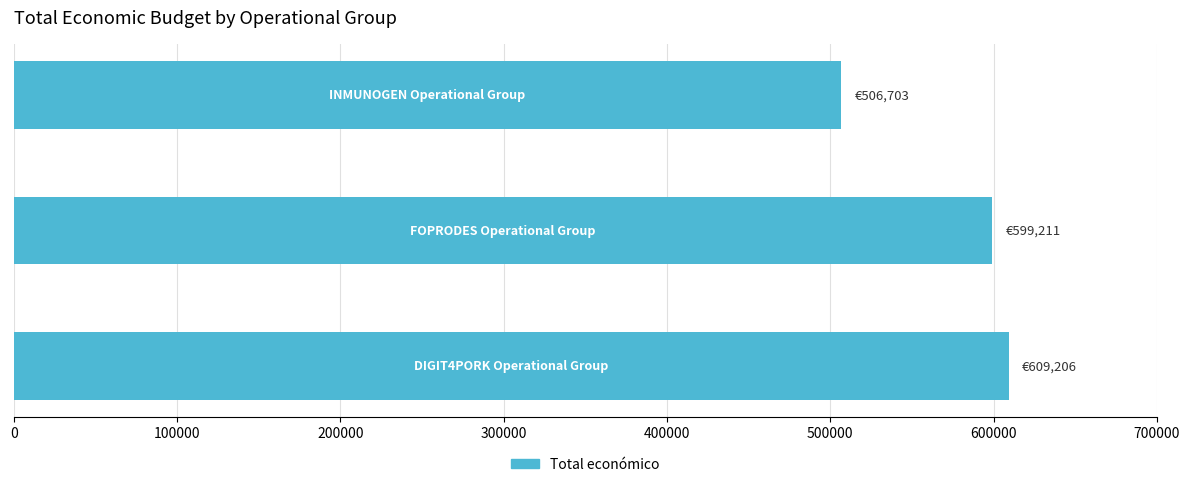

What is the sum of all values?

1715120